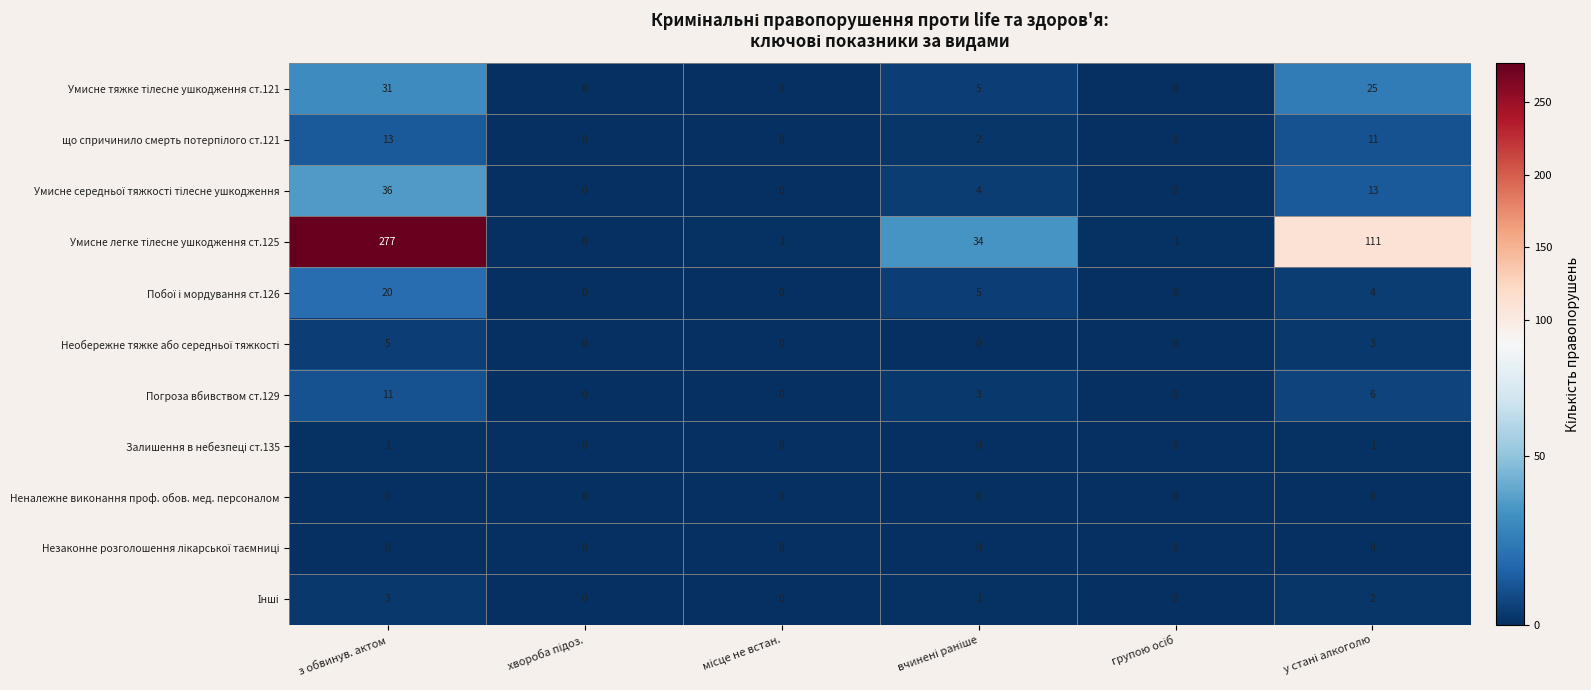

How many categories are shown in the chart?

6